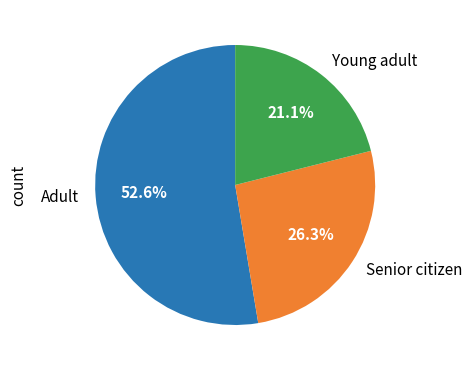

How many slices are in this pie chart?

3